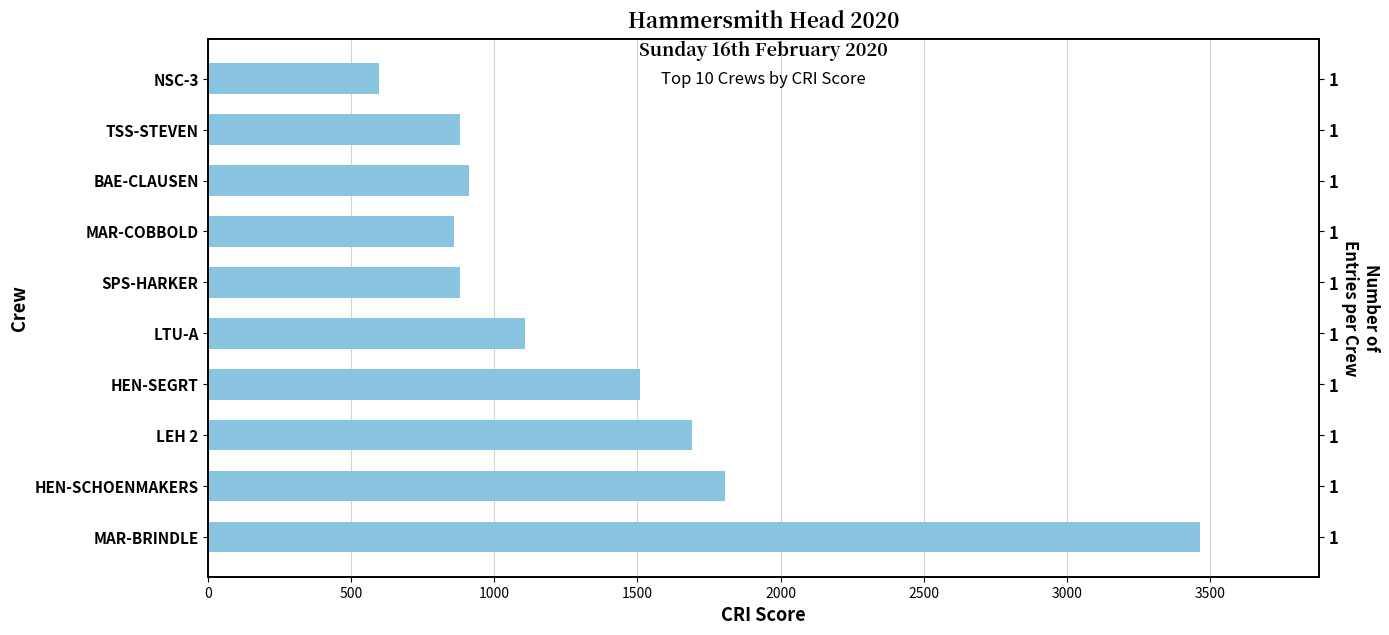

How many data points does each series have?

10